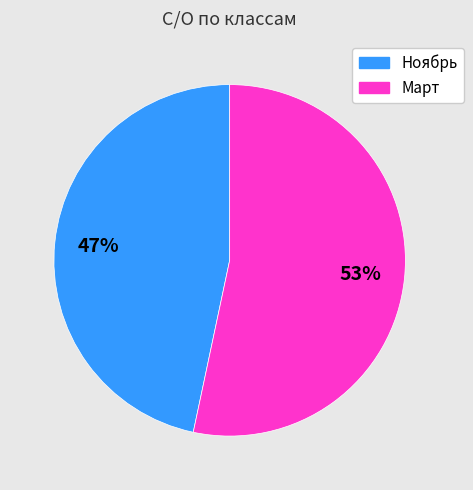

Is there any slice that represents more than half of the pie?

Yes